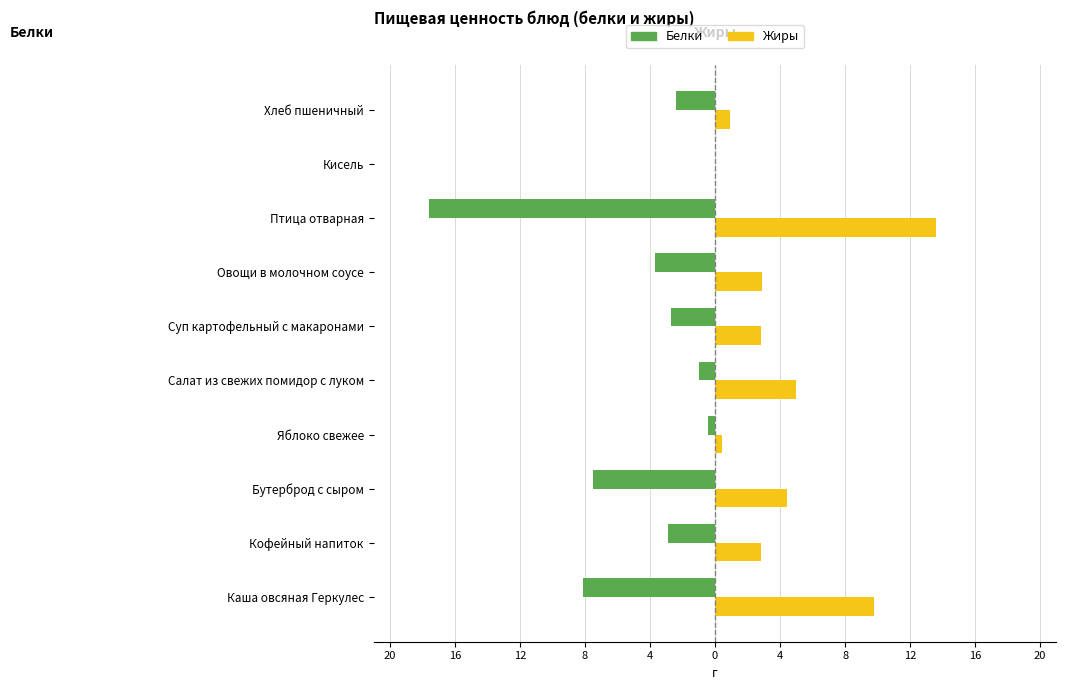

What are all the series names shown in the legend?

Белки, Жиры